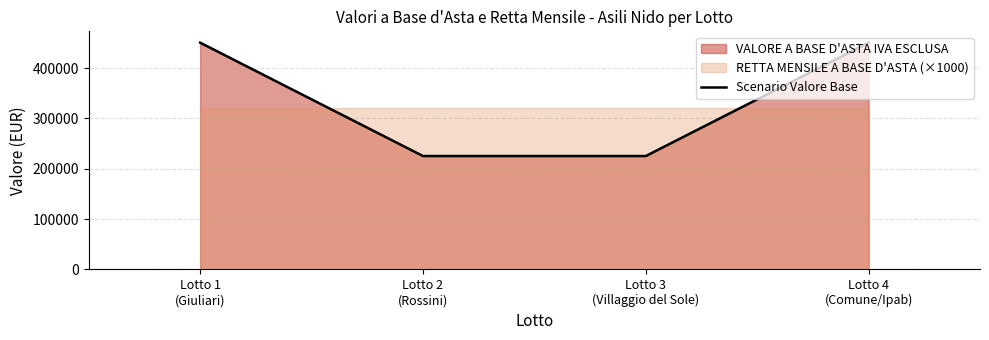

What is the difference between the values at Lotto 3
(Villaggio del Sole) and Lotto 1
(Giuliari)?

225280